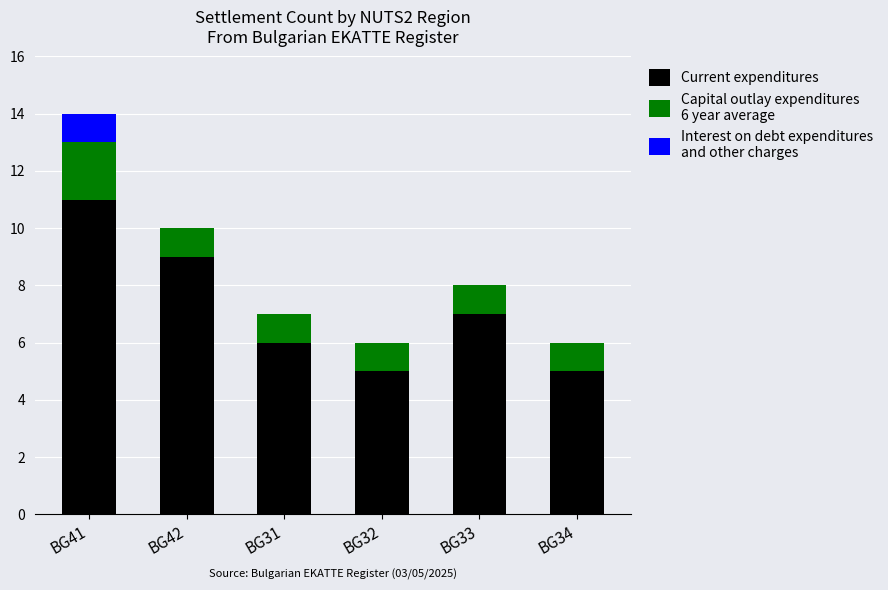

Reading right to left, transcribe the values for Current expenditures.

BG34=5	BG33=7	BG32=5	BG31=6	BG42=9	BG41=11